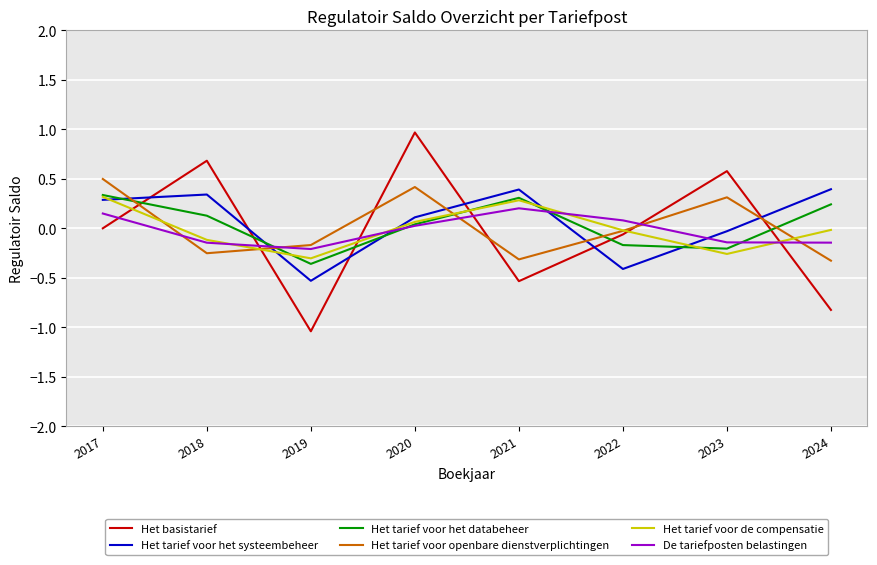

Is the value of Het tarief voor het systeembeheer at 2017 greater than the value of Het tarief voor openbare dienstverplichtingen at 2022?

Yes